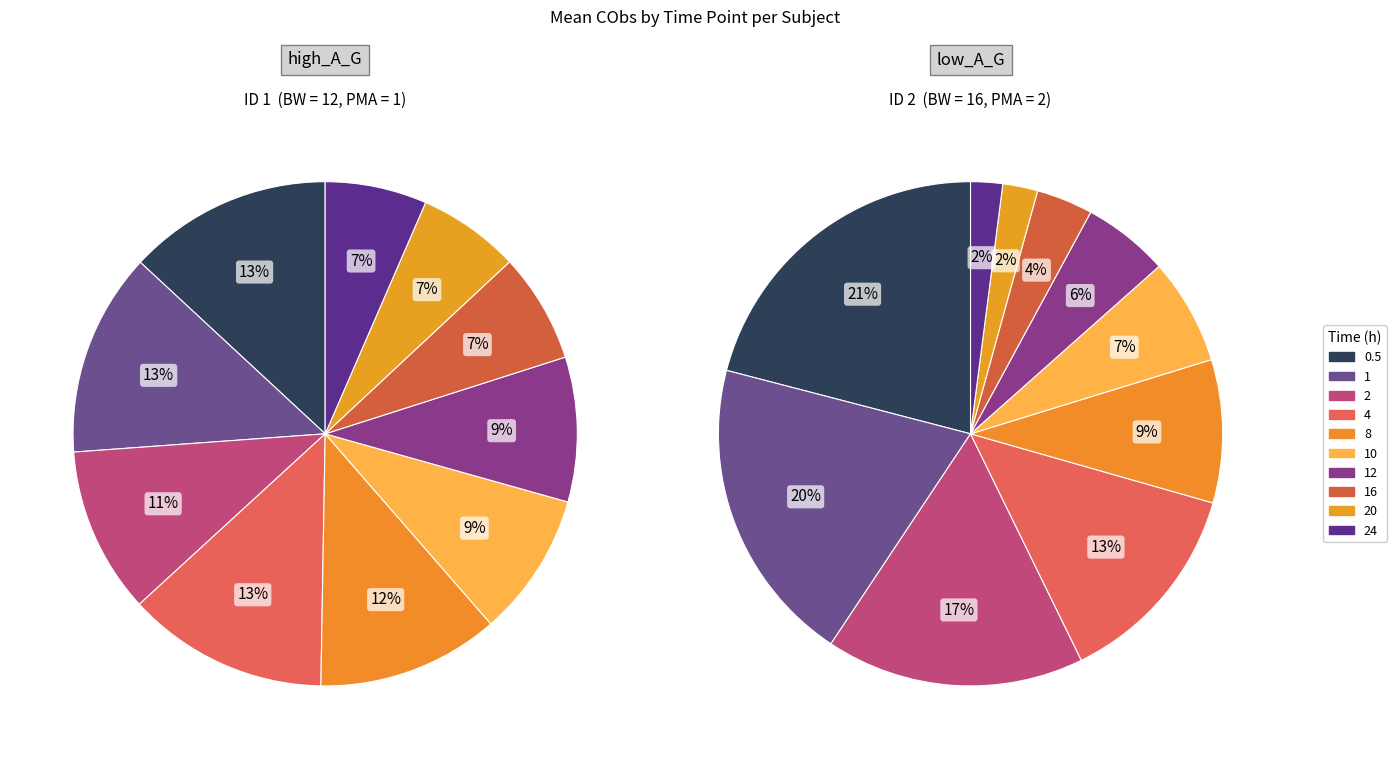

Does 4 account for over 50% of the chart?

No